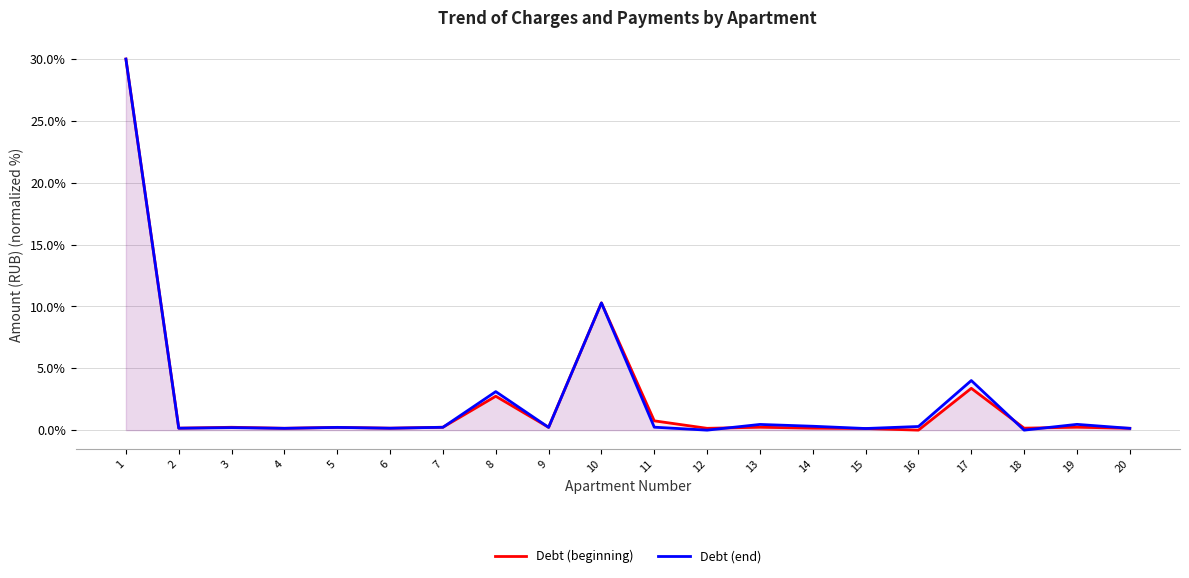

True or false: Debt (beginning) has a value of 0.2 at 7.

True